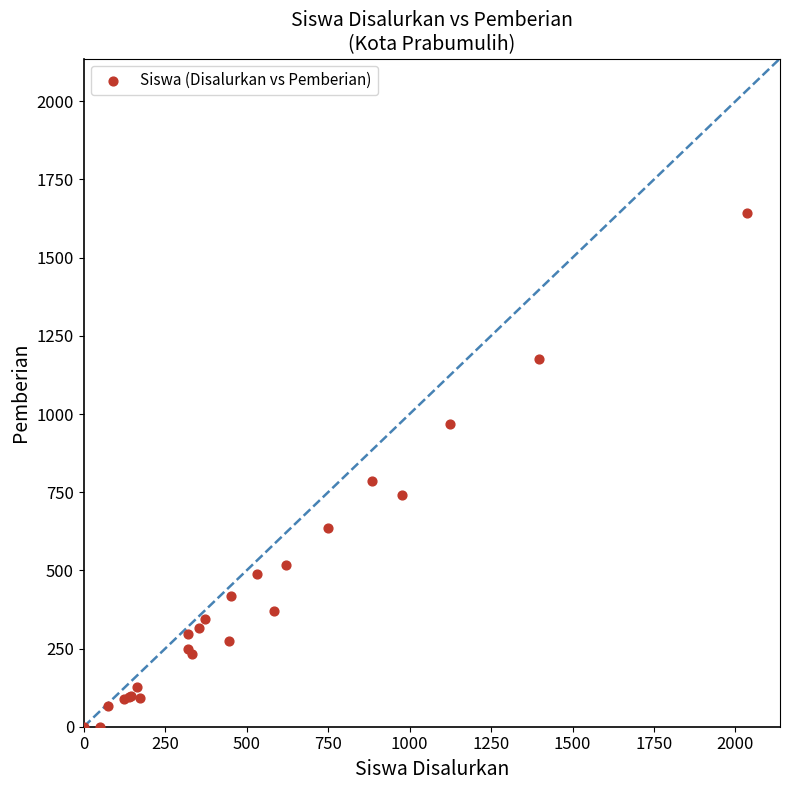

What Y value in the scatter plot is closest to 821?

785